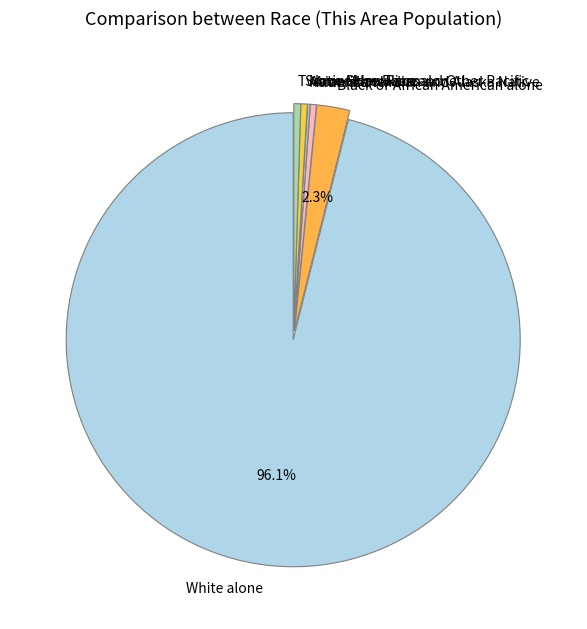

Approximately how many times larger is the value at American Indian and Alaska Native compared to Two or More Races?

0.9